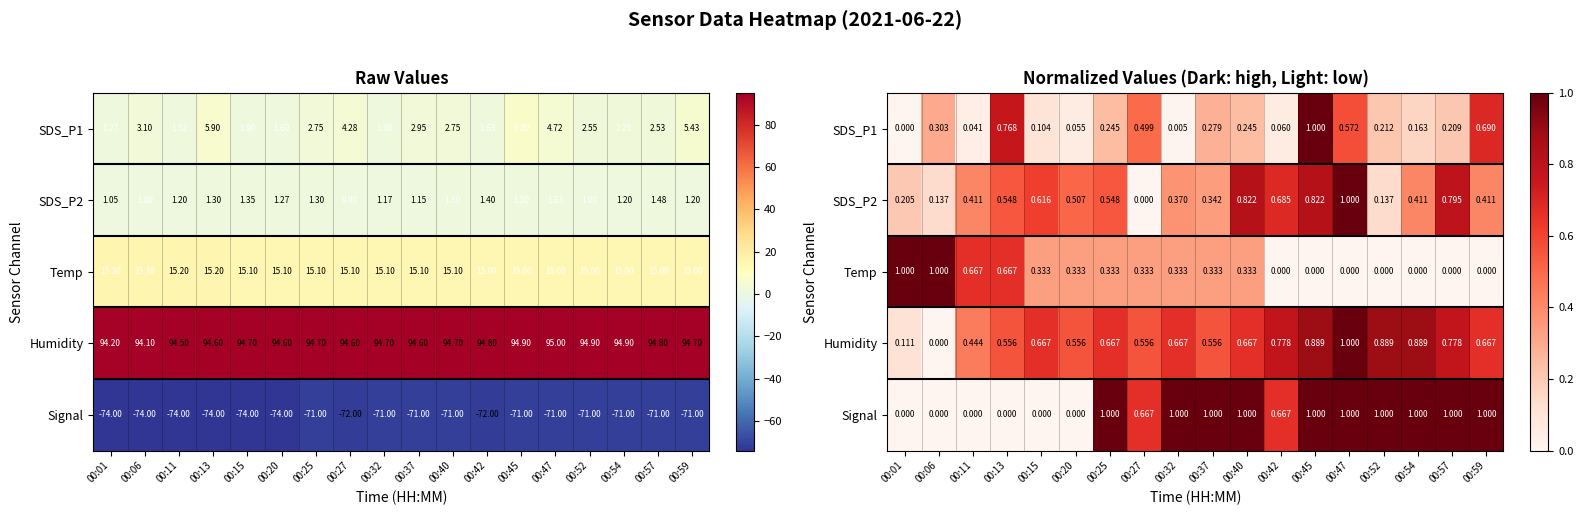

The Signal series shows 1.4 at 00:59. True or false?

False